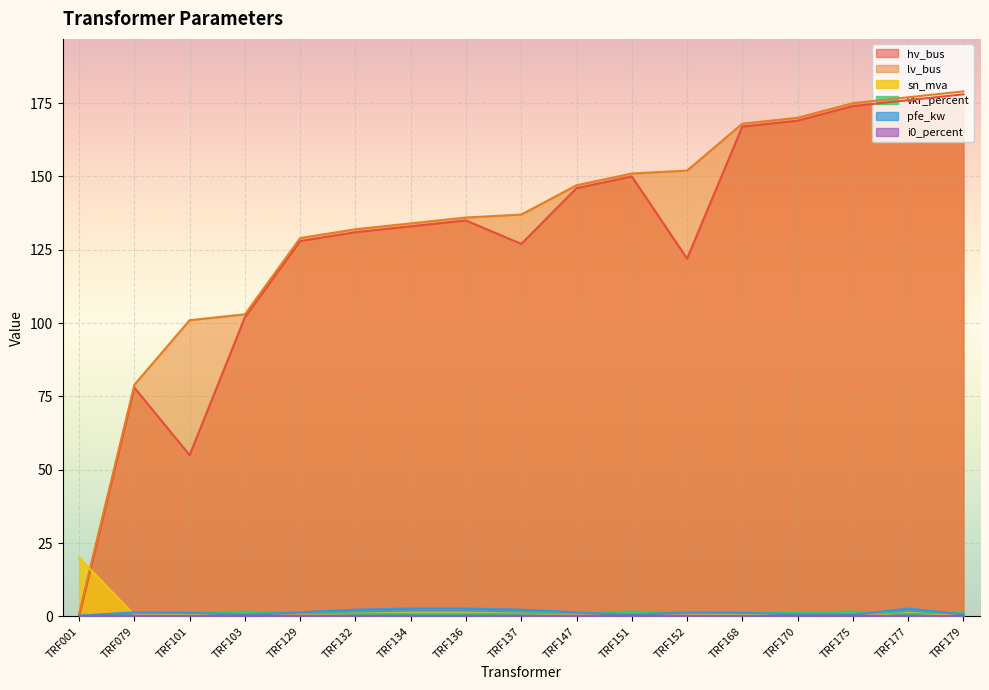

Where do pfe_kw and sn_mva first cross each other?

TRF001 and TRF079